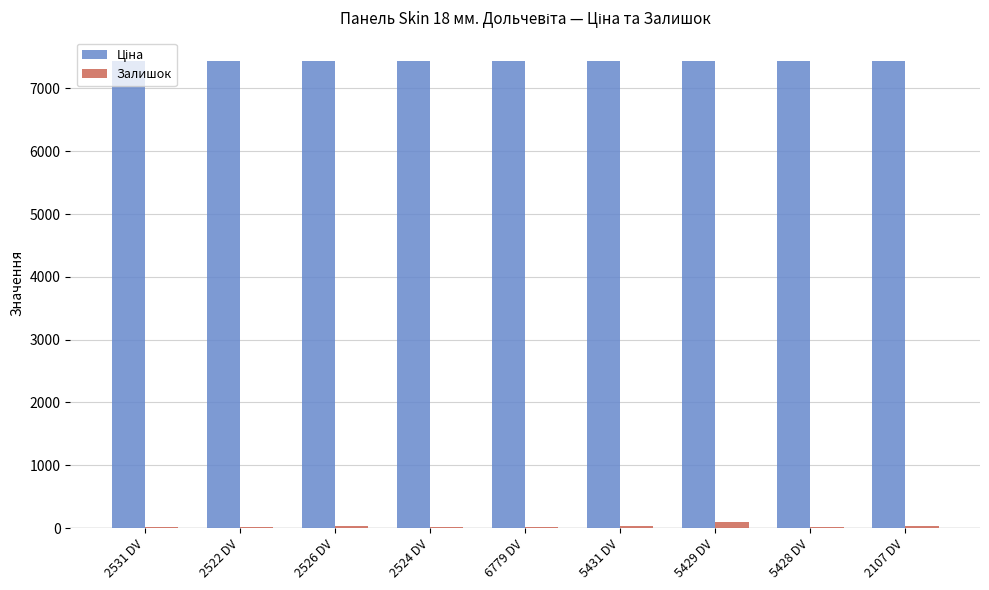

How many data points does each series have?

9